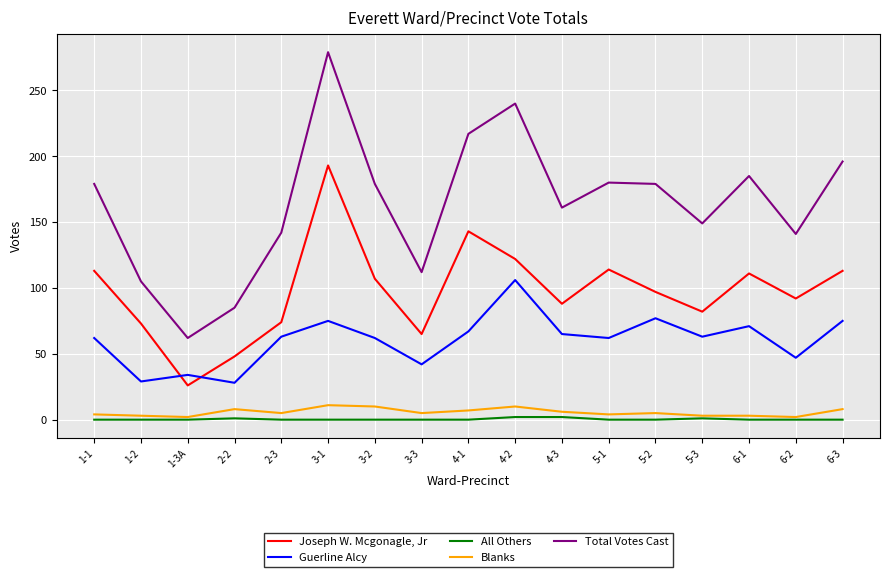

What position from the left is 1-3A?

3